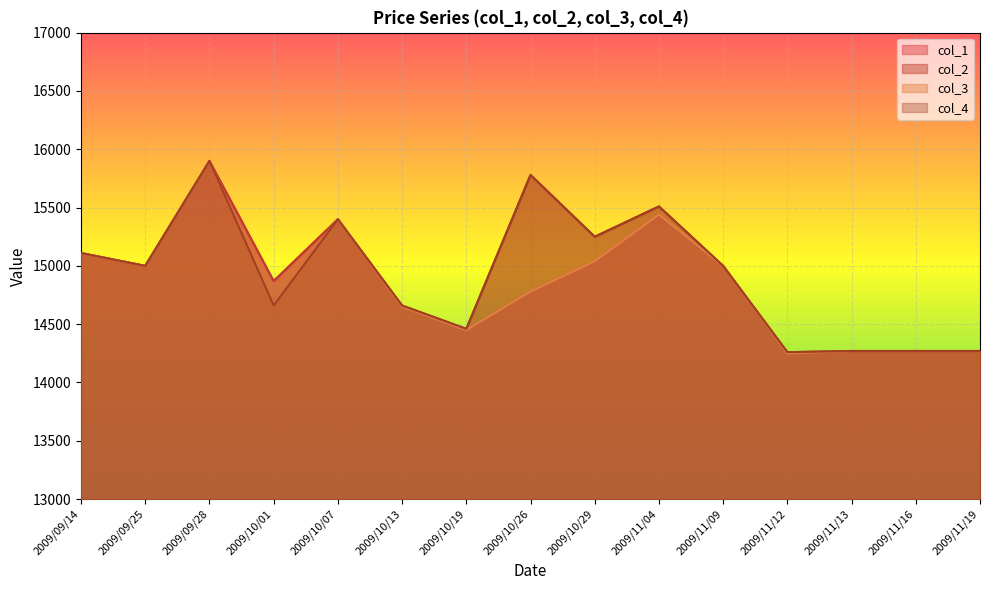

What is the value of the col_1 point at the 6th from the left?

14650